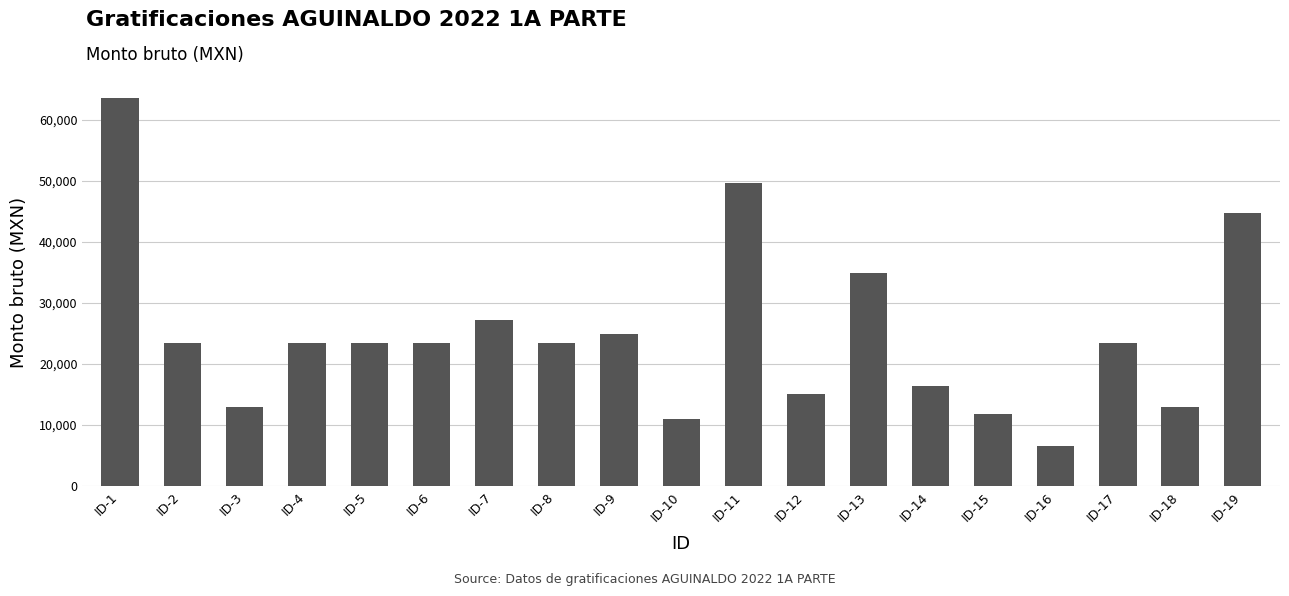

What is the difference between the maximum and minimum values?

56988.5